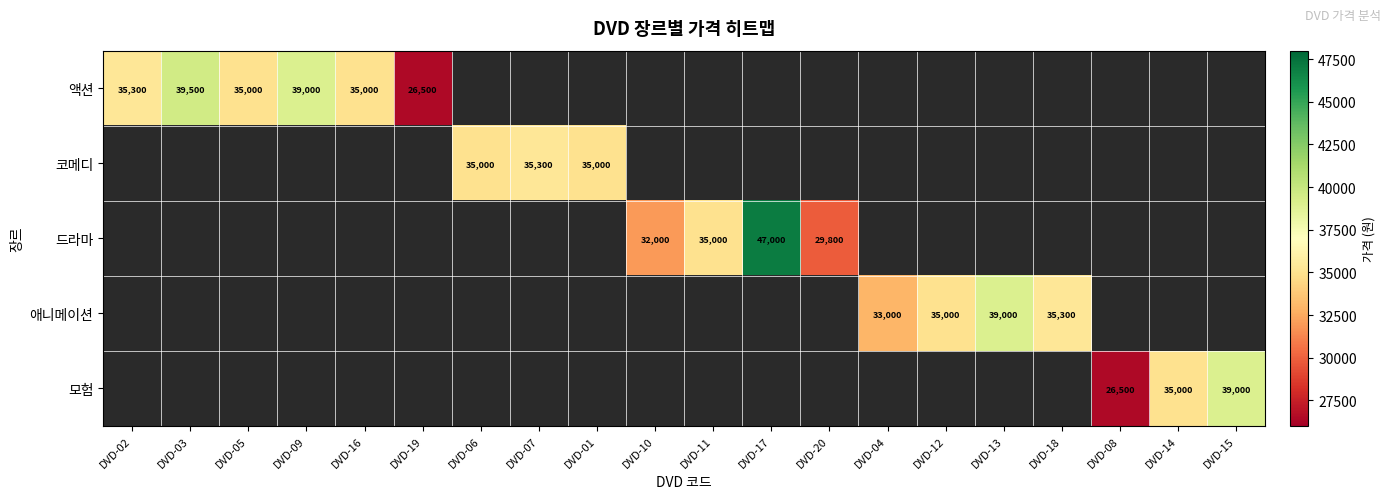

Which category has the highest value across all series?

DVD-17